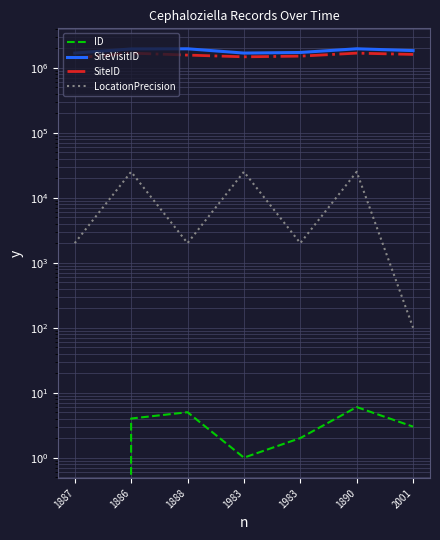

What is the spread (max minus min) of values at 1888?

1953758